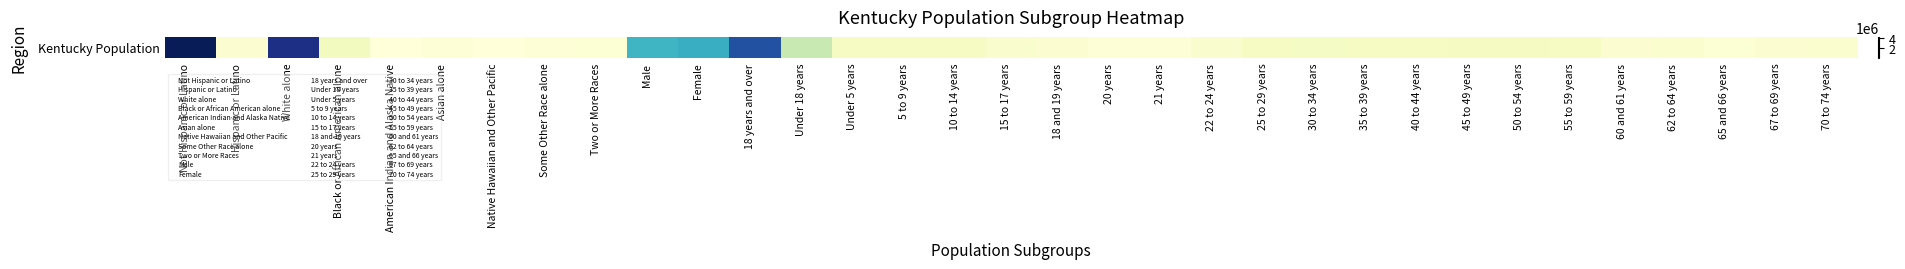

Between Native Hawaiian and Other Pacific and 20 years, which is larger?

20 years